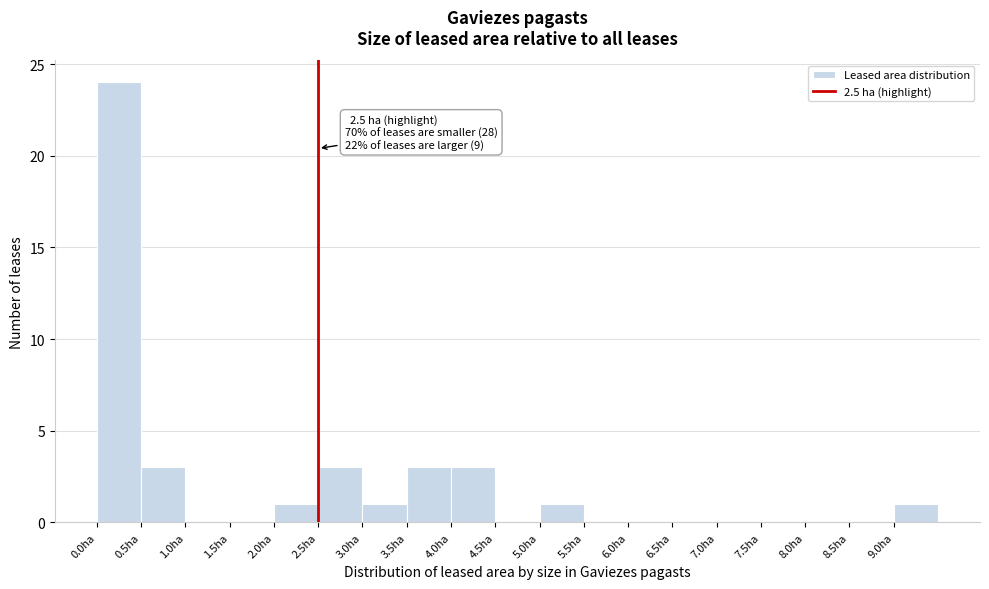

Over which range of the x-axis is the bar tallest?

0.0 to 0.5